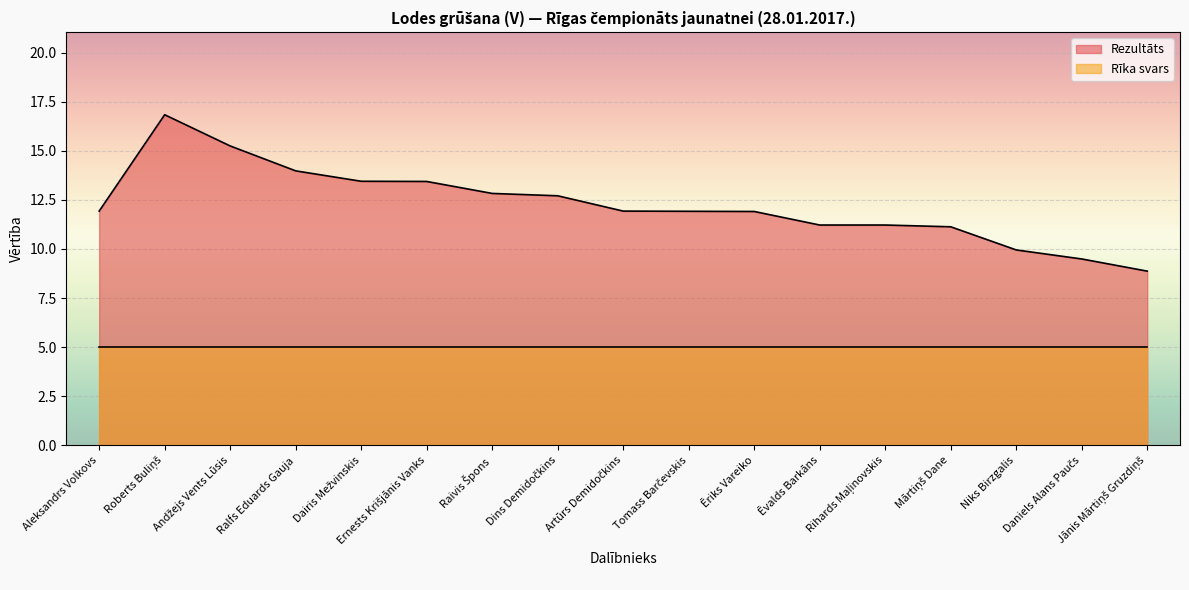

Rank the categories by value from highest to lowest.

Roberts Buliņš, Andžejs Vents Lūsis, Ralfs Eduards Gauja, Dairis Mežvinskis, Ernests Krišjānis Vanks, Raivis Špons, Dins Demidočkins, Aleksandrs Volkovs, Artūrs Demidočkins, Tomass Barčevskis, Ēriks Vareiko, Ēvalds Barkāns, Rihards Maļinovskis, Mārtiņš Dane, Niks Birzgalis, Daniels Alans Paučs, Jānis Mārtiņš Gruzdiņš